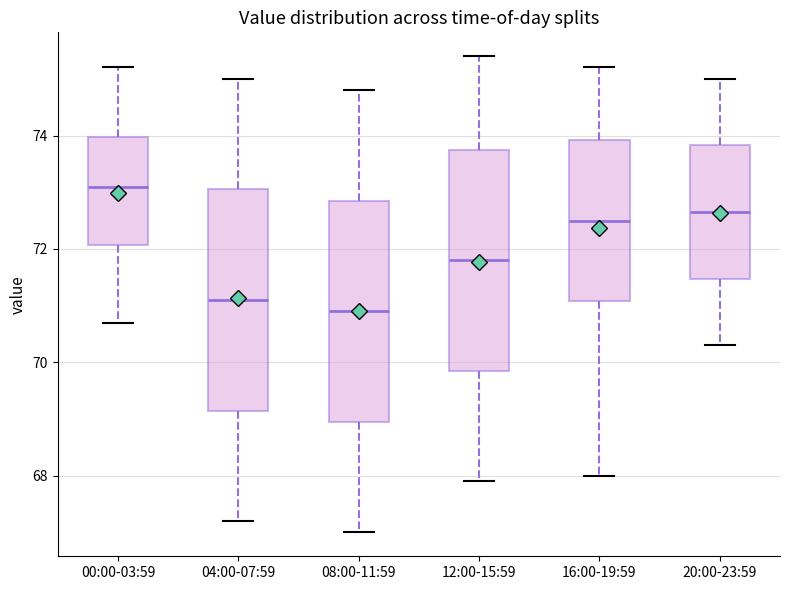

Where is the lower edge of the box for 16:00-19:59 on the y-axis? The values are not printed on the chart, so give them approximately, as read against the axis.

71.0